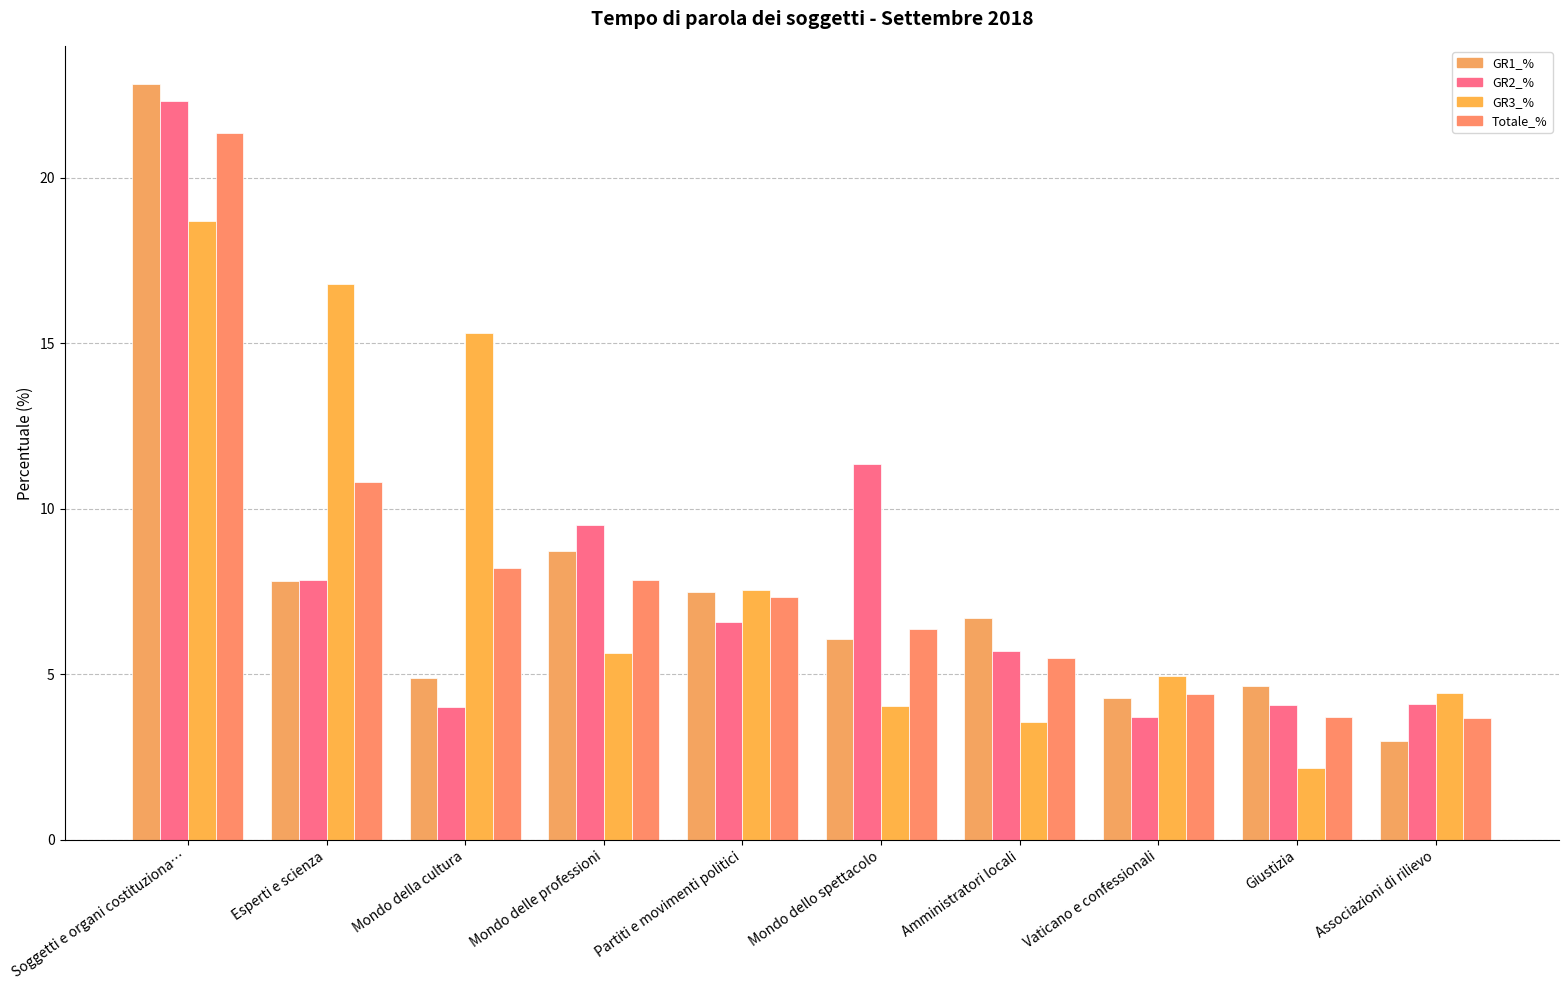

What is the spread (max minus min) of values at Vaticano e confessionali?

1.3